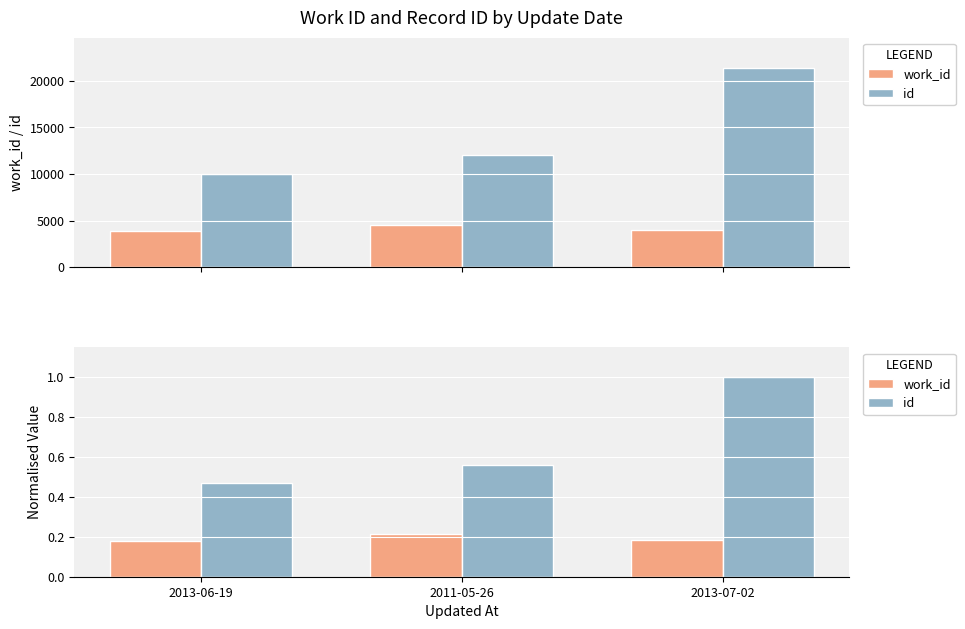

What is the difference between the highest and lowest values at 2013-06-19?

0.3